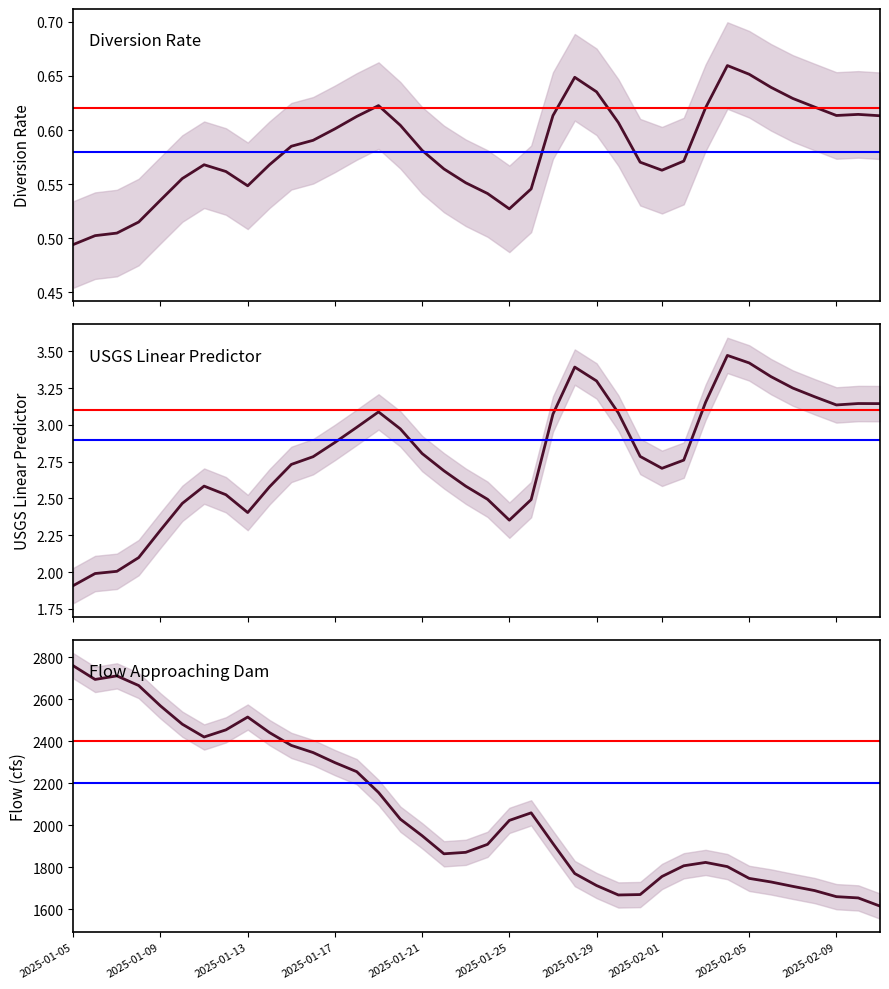

The value of Diversion Rate at 2025-01-05 is 0.5. True or false?

True